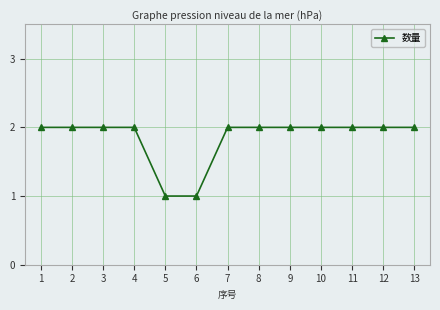

Reading right to left, extract all data points from this chart.

13=2	12=2	11=2	10=2	9=2	8=2	7=2	6=1	5=1	4=2	3=2	2=2	1=2